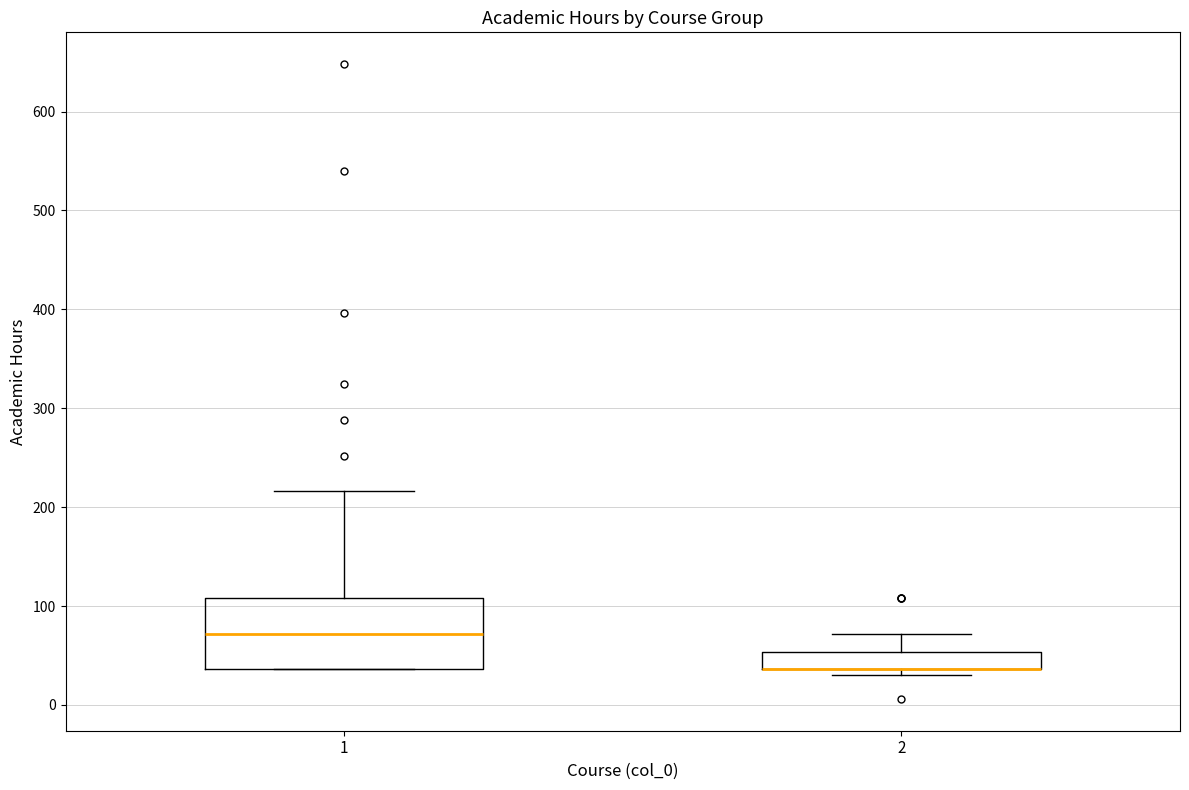

Reading left to right, read every box against the y-axis: the position of its median line, the range the box covers, and the ends of its whiskers. The values are not printed on the chart, so give them approximately, as read against the axis.

1: median 70, box 40 to 110, whiskers 40 to 220
2: median 40 (drawn on the box's lower edge), box 40 to 50, whiskers 30 to 70